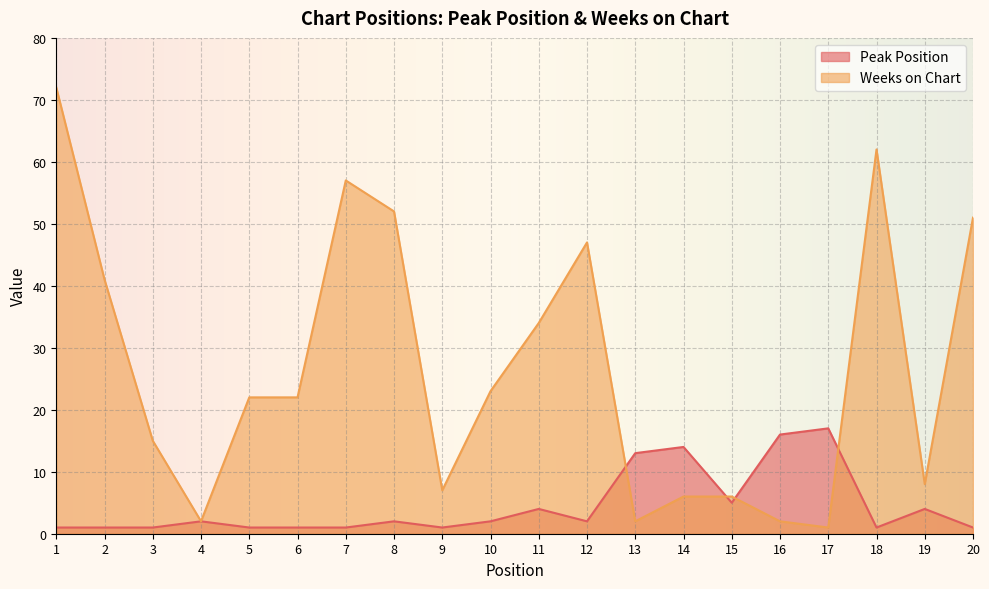

In Peak Position, how many points are higher than both neighbors (excluding endpoints)?

6